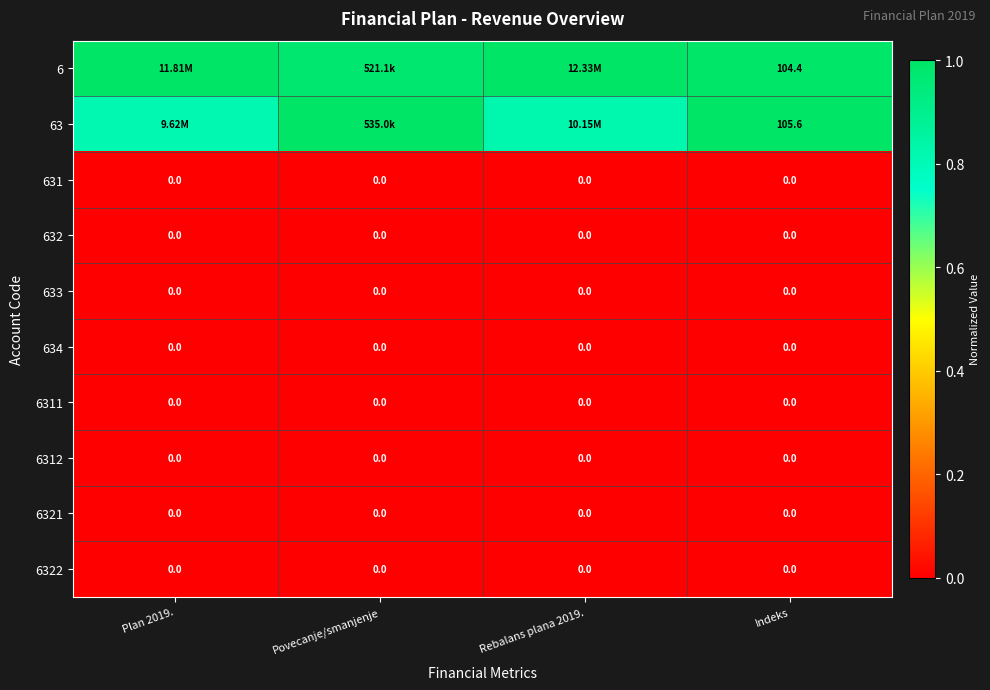

Is the value of 6 at Rebalans plana 2019. greater than the value of 634 at Povecanje/smanjenje?

Yes